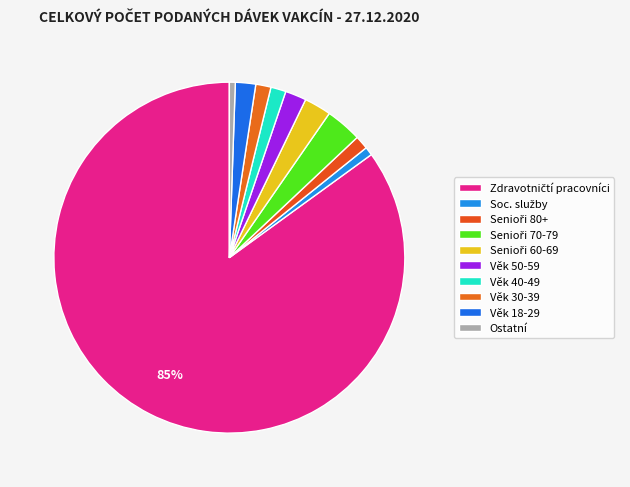

How many slices are in this pie chart?

10